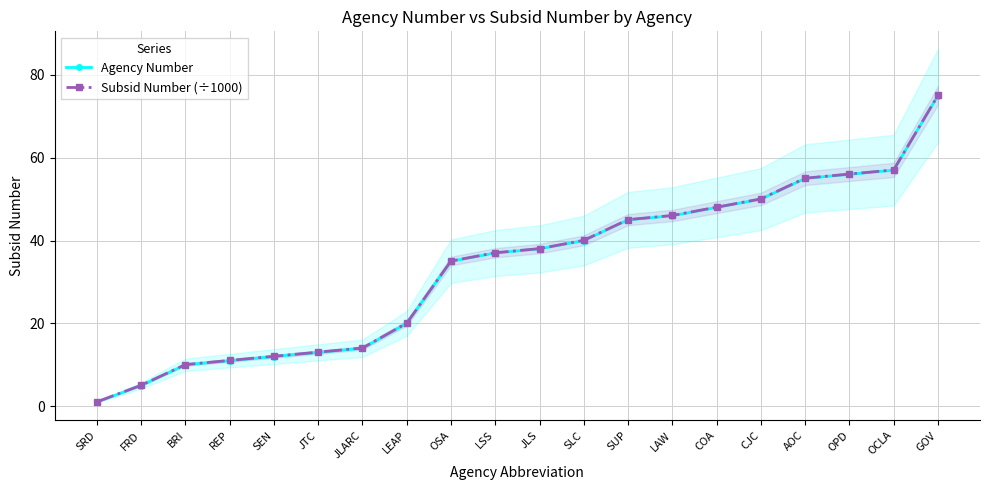

True or false: Subsid Number (÷1000) and Agency Number intersect in this chart.

False